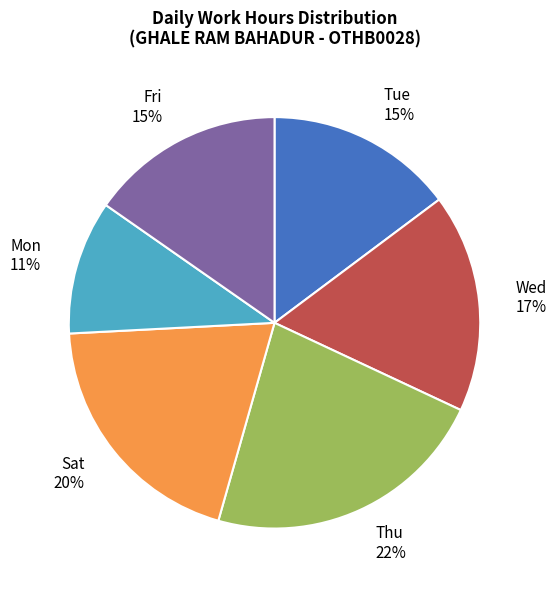

What percentage is the Thu slice, to the nearest percent?

22%